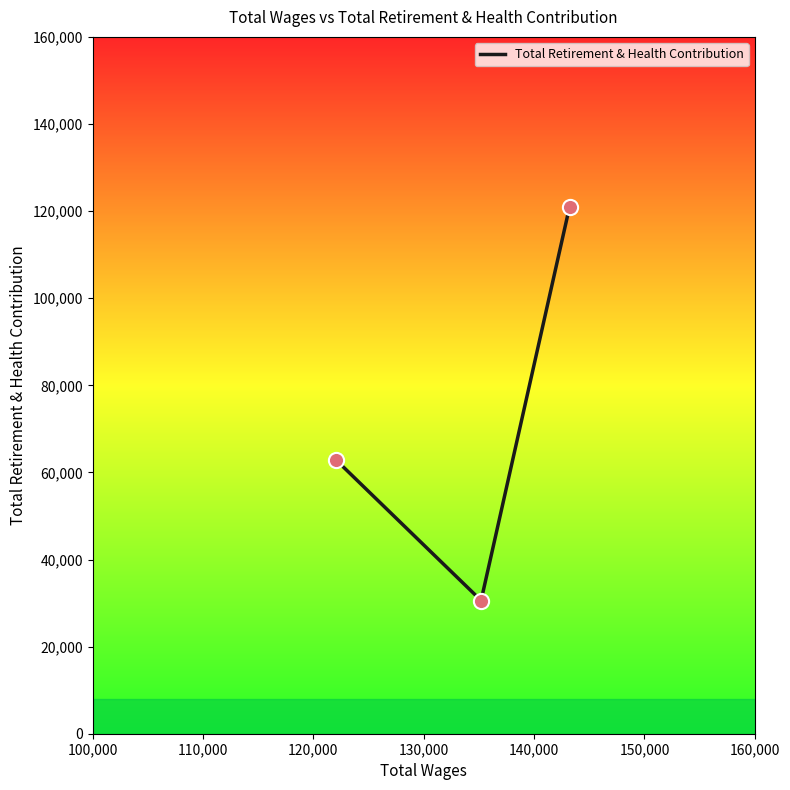

What is the sum of all values?

214370